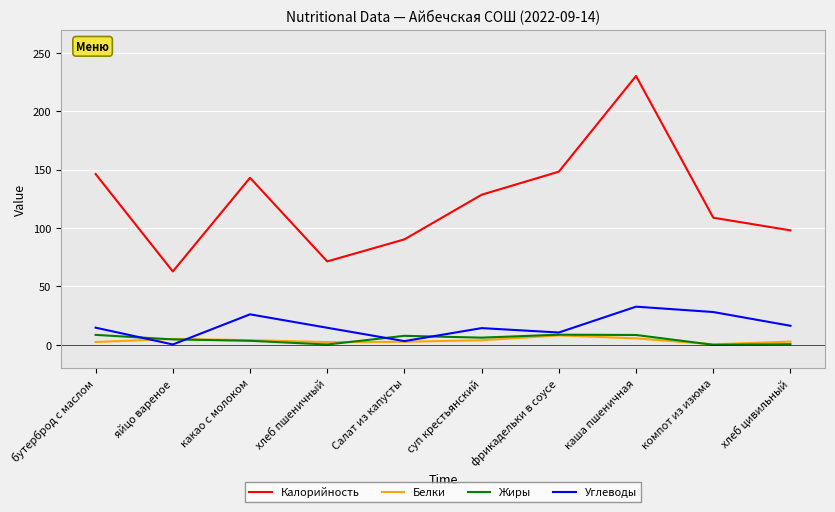

True or false: Калорийность and Белки cross at least once.

False